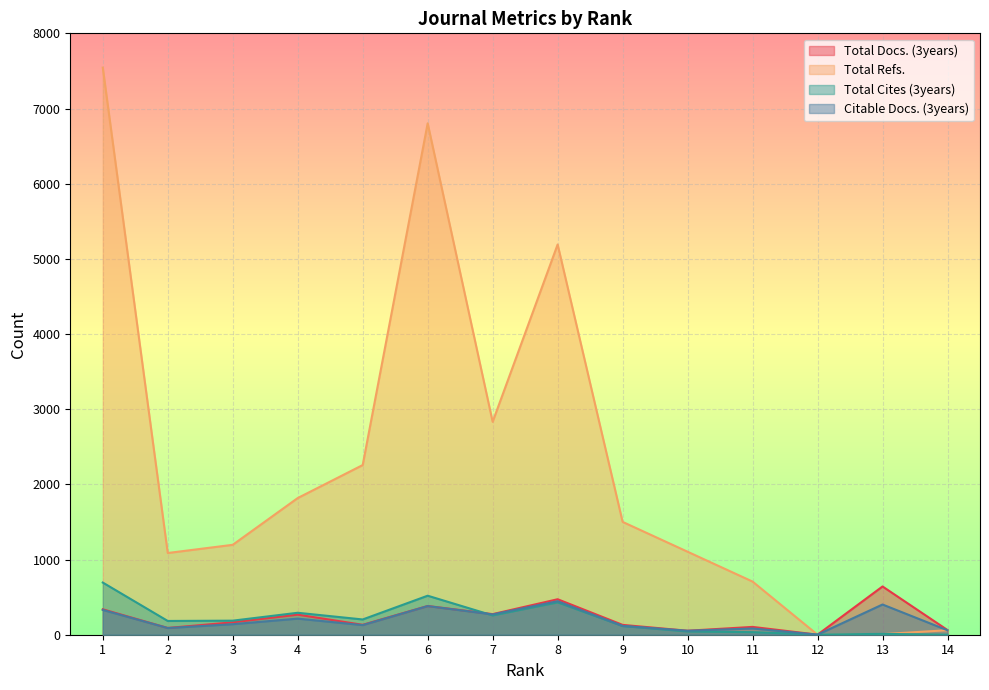

Reading left to right, extract all data points from this chart.

Total Docs. (3years): 338	90	165	267	132	382	274	472	131	53	104	1	642	62
Total Refs.: 7544	1087	1196	1818	2257	6803	2832	5191	1501	1104	707	0	8	60
Total Cites (3years): 694	183	187	292	203	519	257	431	116	44	34	3	11	1
Citable Docs. (3years): 330	89	140	214	128	381	270	446	117	53	83	1	402	59